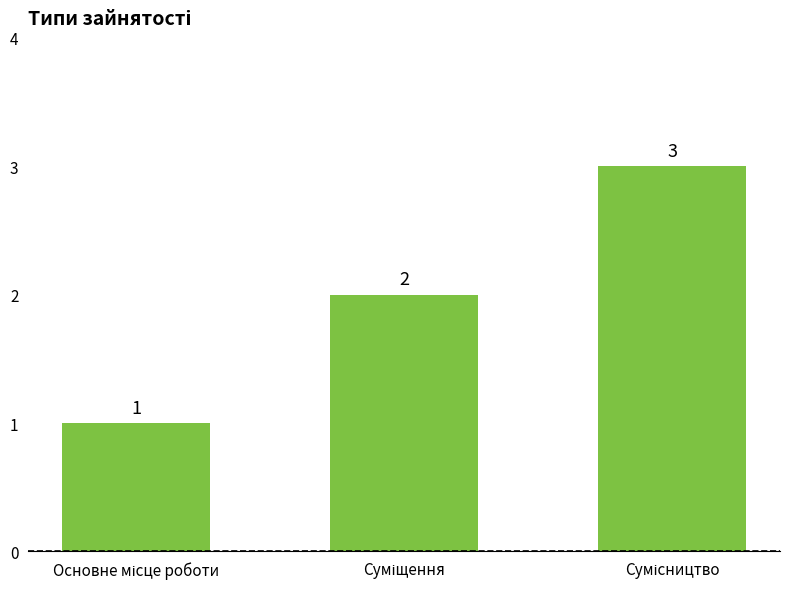

What is the sum of all values?

6